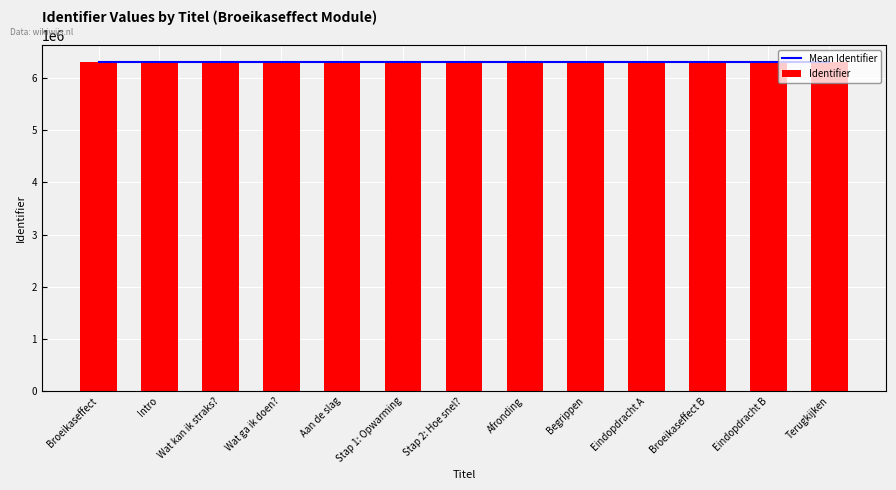

Rank the categories by Identifier value from lowest to highest.

Broeikaseffect, Intro, Wat kan ik straks?, Wat ga ik doen?, Aan de slag, Stap 1: Opwarming, Stap 2: Hoe snel?, Afronding, Begrippen, Eindopdracht A, Broeikaseffect B, Eindopdracht B, Terugkijken